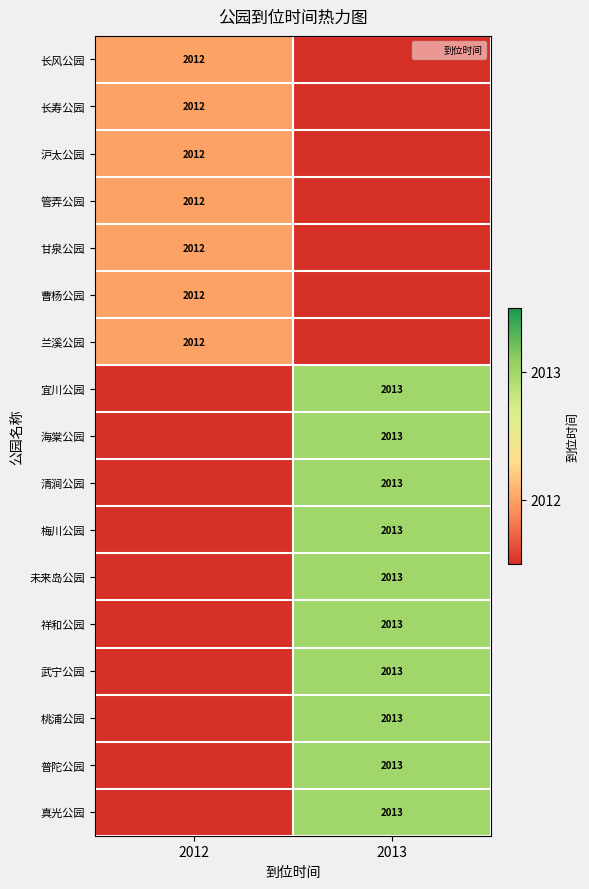

At which category is the sum across all series the highest?

2013